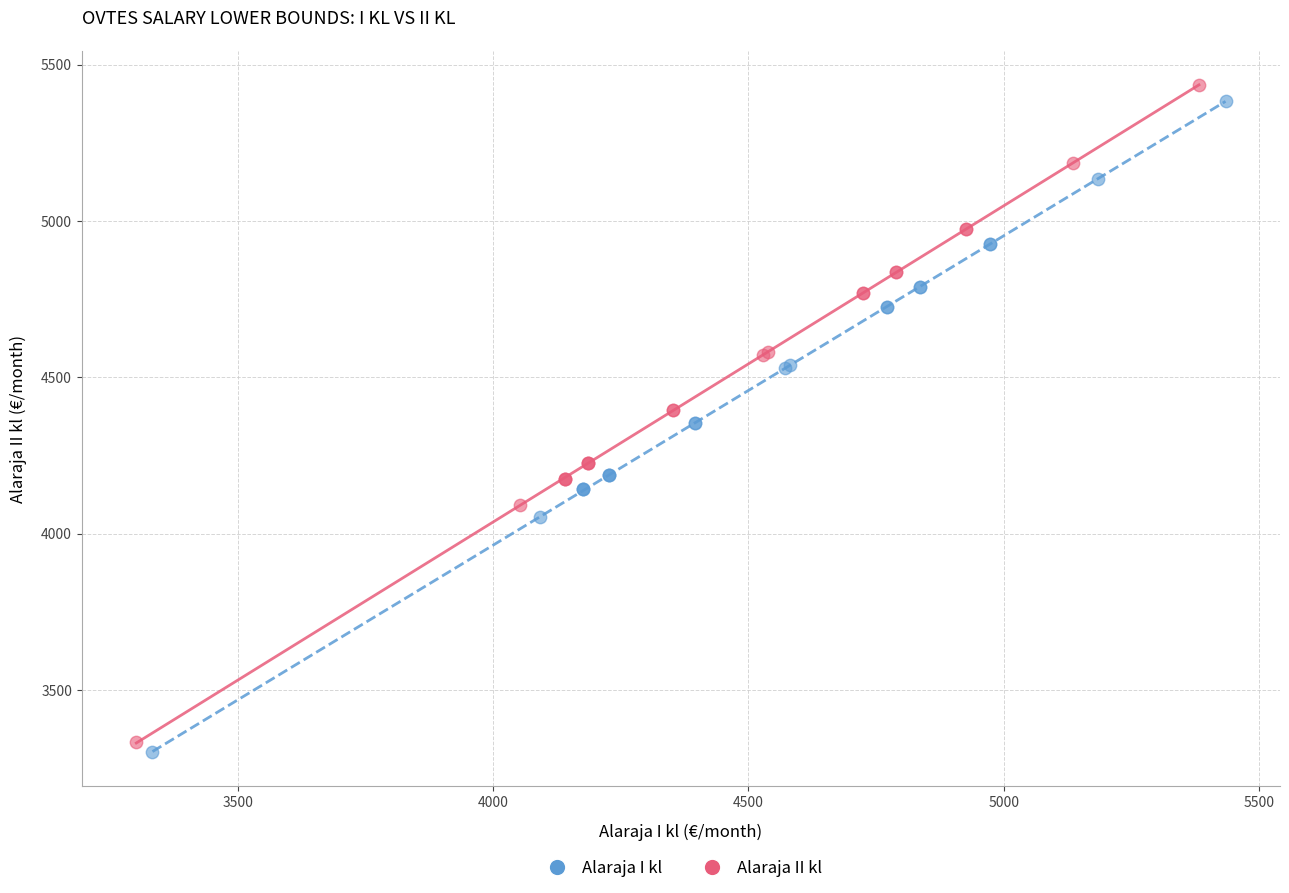

What are all the series names shown in the legend?

Alaraja I kl, Alaraja II kl